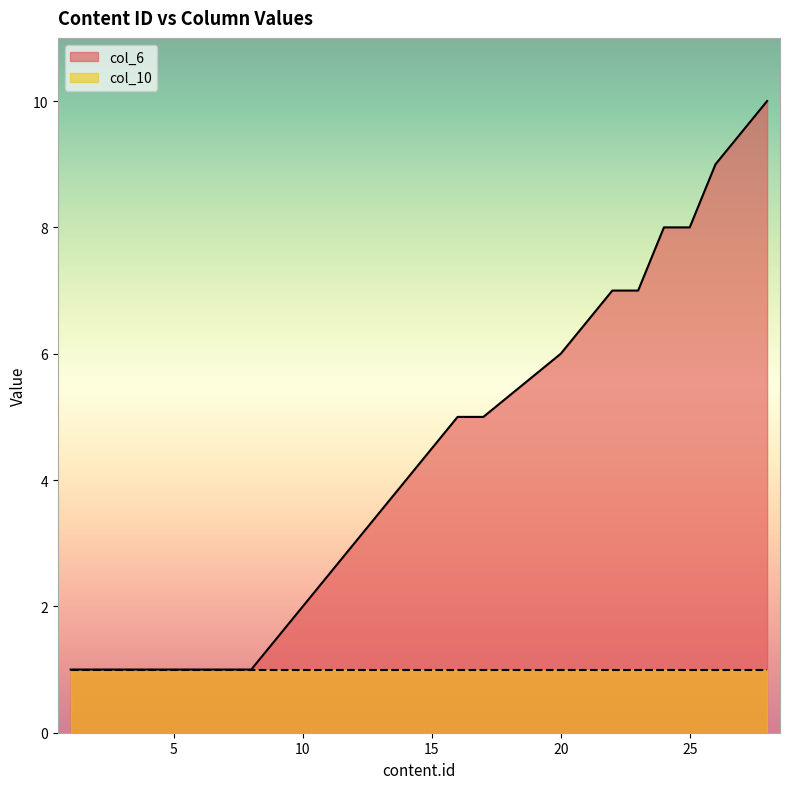

What is the smallest value displayed?

1